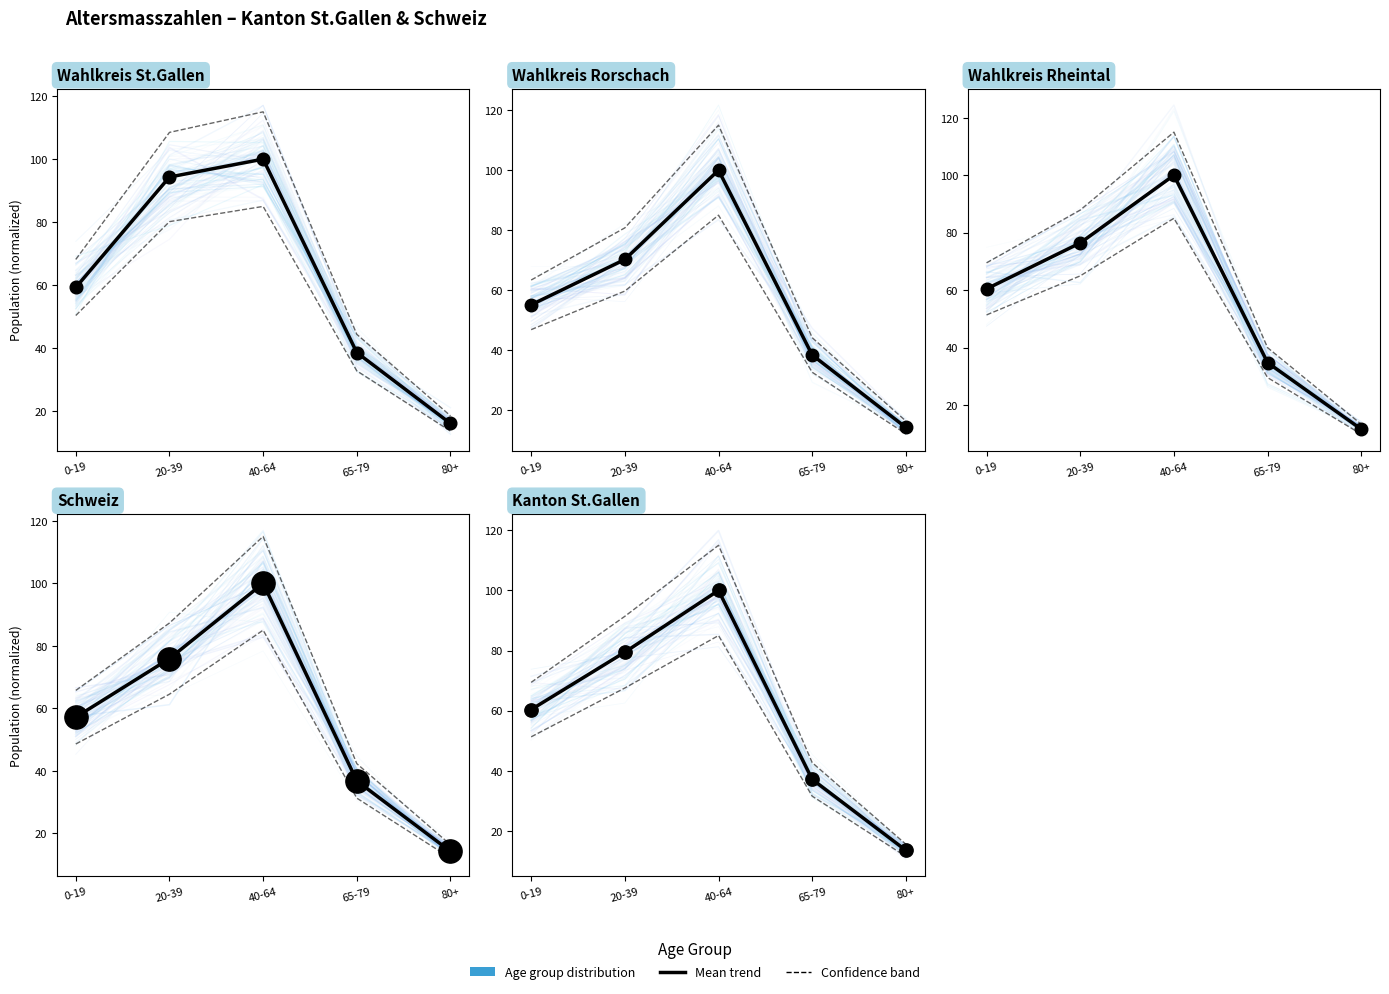

What is the total value across all series at 40-64?

500.0